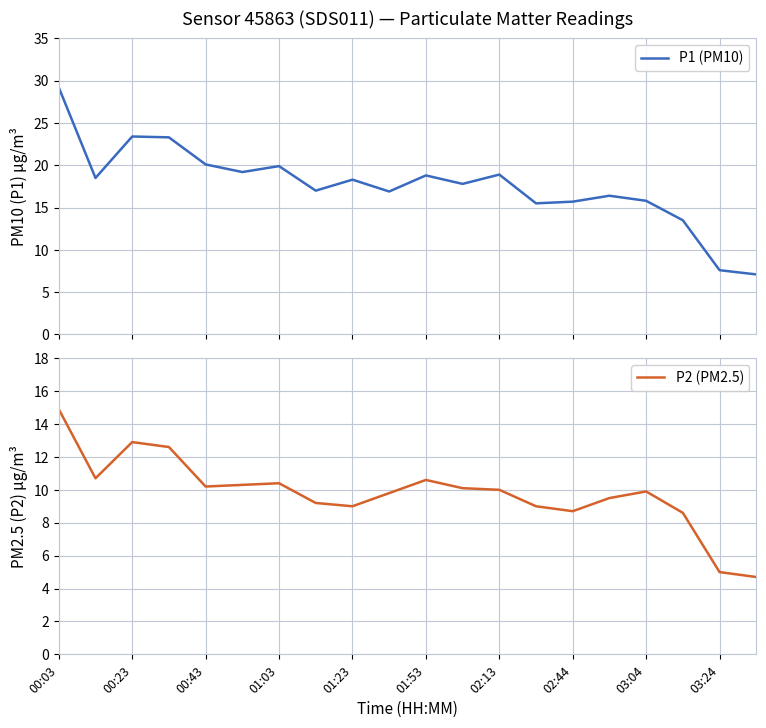

True or false: P2 (PM2.5) and P1 (PM10) cross at least once.

False